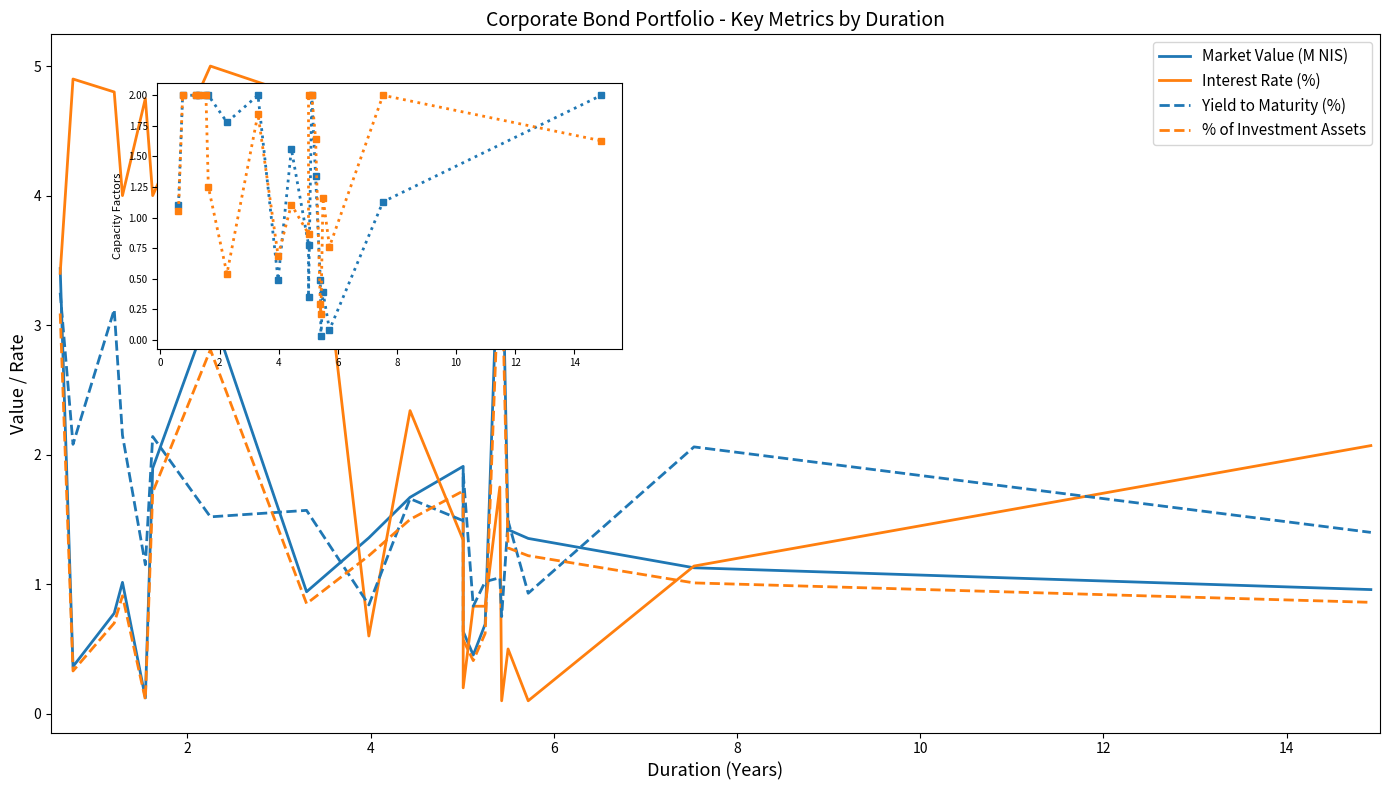

How many series are shown in this chart?

4